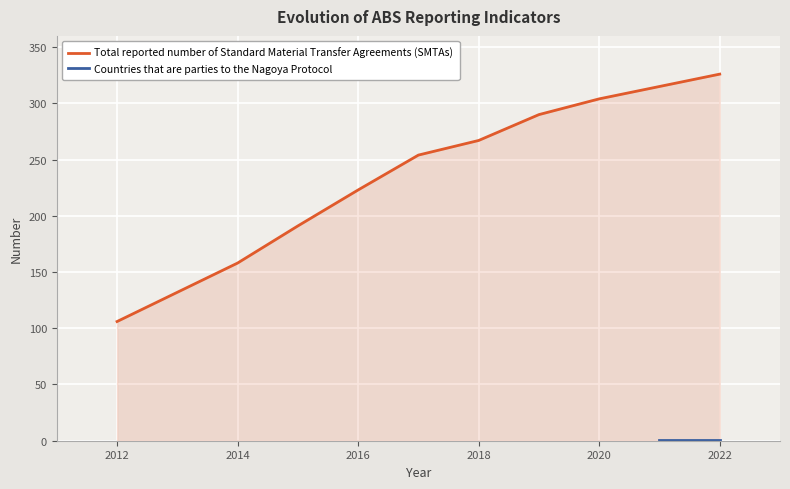

Does the chart display data point markers on the line(s)?

No